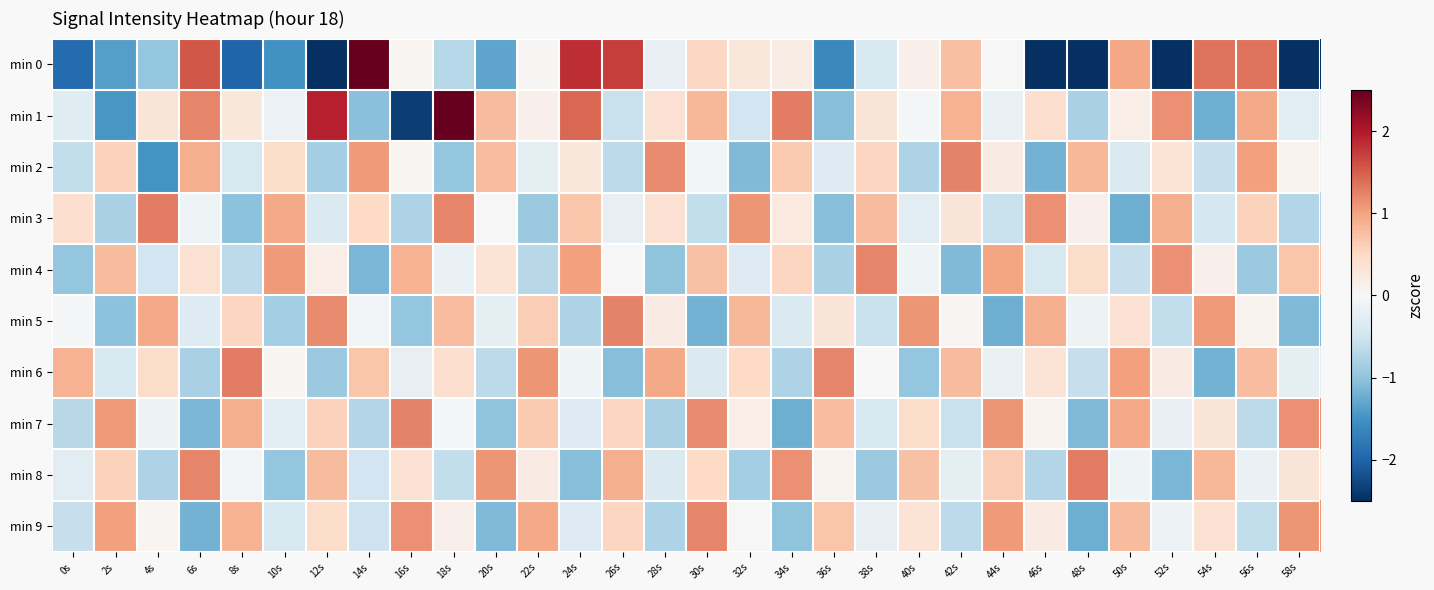

Reading left to right, transcribe all the data shown in this chart.

min 0: 0s=-1.9	2s=-1.4	4s=-1.0	6s=1.6	8s=-2.0	10s=-1.5	12s=-6.9	14s=2.5	16s=0.1	18s=-0.7	20s=-1.3	22s=0.0	24s=1.8	26s=1.7	28s=-0.2	30s=0.5	32s=0.3	34s=0.2	36s=-1.6	38s=-0.4	40s=0.1	42s=0.7	44s=-0.0	46s=-3.2	48s=-2.8	50s=1.0	52s=-2.8	54s=1.3	56s=1.4	58s=-3.8
min 1: 0s=-0.3	2s=-1.4	4s=0.3	6s=1.2	8s=0.3	10s=-0.1	12s=1.9	14s=-1.0	16s=-2.4	18s=3.2	20s=0.8	22s=0.1	24s=1.4	26s=-0.5	28s=0.4	30s=0.8	32s=-0.5	34s=1.3	36s=-1.1	38s=0.3	40s=-0.0	42s=0.9	44s=-0.2	46s=0.4	48s=-0.8	50s=0.2	52s=1.1	54s=-1.2	56s=1.0	58s=-0.3
min 2: 0s=-0.6	2s=0.6	4s=-1.5	6s=0.9	8s=-0.4	10s=0.5	12s=-0.8	14s=1.1	16s=0.1	18s=-1.0	20s=0.8	22s=-0.2	24s=0.3	26s=-0.7	28s=1.2	30s=-0.1	32s=-1.1	34s=0.7	36s=-0.3	38s=0.5	40s=-0.8	42s=1.2	44s=0.2	46s=-1.2	48s=0.8	50s=-0.4	52s=0.4	54s=-0.6	56s=1.0	58s=0.1
min 3: 0s=0.4	2s=-0.8	4s=1.3	6s=-0.1	8s=-1.0	10s=1.0	12s=-0.4	14s=0.5	16s=-0.8	18s=1.2	20s=0.0	22s=-0.9	24s=0.7	26s=-0.2	28s=0.4	30s=-0.6	32s=1.1	34s=0.2	36s=-1.1	38s=0.8	40s=-0.3	42s=0.3	44s=-0.5	46s=1.1	48s=0.1	50s=-1.2	52s=0.9	54s=-0.4	56s=0.6	58s=-0.7
min 4: 0s=-1.0	2s=0.8	4s=-0.5	6s=0.4	8s=-0.7	10s=1.1	12s=0.2	14s=-1.1	16s=0.9	18s=-0.2	20s=0.4	22s=-0.7	24s=1.0	26s=0.0	28s=-1.0	30s=0.7	32s=-0.3	34s=0.5	36s=-0.8	38s=1.2	40s=-0.1	42s=-1.1	44s=1.0	46s=-0.4	48s=0.5	50s=-0.6	52s=1.1	54s=0.1	56s=-0.9	58s=0.7
min 5: 0s=-0.0	2s=-1.0	4s=1.0	6s=-0.3	8s=0.5	10s=-0.8	12s=1.2	14s=-0.1	16s=-1.0	18s=0.8	20s=-0.2	22s=0.6	24s=-0.8	26s=1.2	28s=0.2	30s=-1.2	32s=0.8	34s=-0.4	36s=0.3	38s=-0.5	40s=1.1	42s=0.1	44s=-1.2	46s=0.9	48s=-0.1	50s=0.4	52s=-0.6	54s=1.1	56s=0.1	58s=-1.1
min 6: 0s=0.9	2s=-0.4	4s=0.5	6s=-0.8	8s=1.3	10s=0.1	12s=-0.9	14s=0.7	16s=-0.2	18s=0.4	20s=-0.7	22s=1.1	24s=-0.1	26s=-1.1	28s=1.0	30s=-0.4	32s=0.5	34s=-0.8	36s=1.2	38s=0.0	40s=-1.0	42s=0.8	44s=-0.2	46s=0.4	48s=-0.6	50s=1.0	52s=0.2	54s=-1.2	56s=0.8	58s=-0.2
min 7: 0s=-0.7	2s=1.1	4s=-0.1	6s=-1.1	8s=0.9	10s=-0.3	12s=0.6	14s=-0.7	16s=1.2	18s=-0.0	20s=-1.0	22s=0.7	24s=-0.3	26s=0.5	28s=-0.8	30s=1.2	32s=0.2	34s=-1.2	36s=0.8	38s=-0.4	40s=0.5	42s=-0.5	44s=1.1	46s=0.1	48s=-1.1	50s=1.0	52s=-0.2	54s=0.3	56s=-0.7	58s=1.1
min 8: 0s=-0.3	2s=0.6	4s=-0.8	6s=1.2	8s=-0.1	10s=-1.0	12s=0.8	14s=-0.5	16s=0.4	18s=-0.6	20s=1.1	22s=0.2	24s=-1.1	26s=0.9	28s=-0.4	30s=0.5	32s=-0.8	34s=1.1	36s=0.1	38s=-0.9	40s=0.7	42s=-0.2	44s=0.6	46s=-0.7	48s=1.3	50s=-0.1	52s=-1.1	54s=0.8	56s=-0.2	58s=0.3
min 9: 0s=-0.6	2s=1.0	4s=0.1	6s=-1.2	8s=0.9	10s=-0.4	12s=0.5	14s=-0.5	16s=1.1	18s=0.1	20s=-1.1	22s=1.0	24s=-0.3	26s=0.5	28s=-0.8	30s=1.2	32s=0.0	34s=-1.0	36s=0.7	38s=-0.2	40s=0.4	42s=-0.7	44s=1.1	46s=0.2	48s=-1.2	50s=0.8	52s=-0.1	54s=0.4	56s=-0.6	58s=1.1